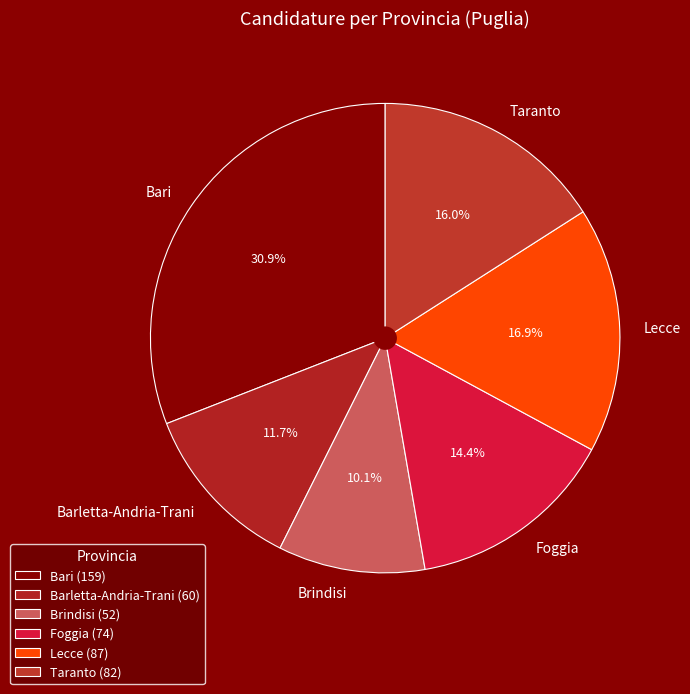

Rank the categories by value from lowest to highest.

Brindisi, Barletta-Andria-Trani, Foggia, Taranto, Lecce, Bari